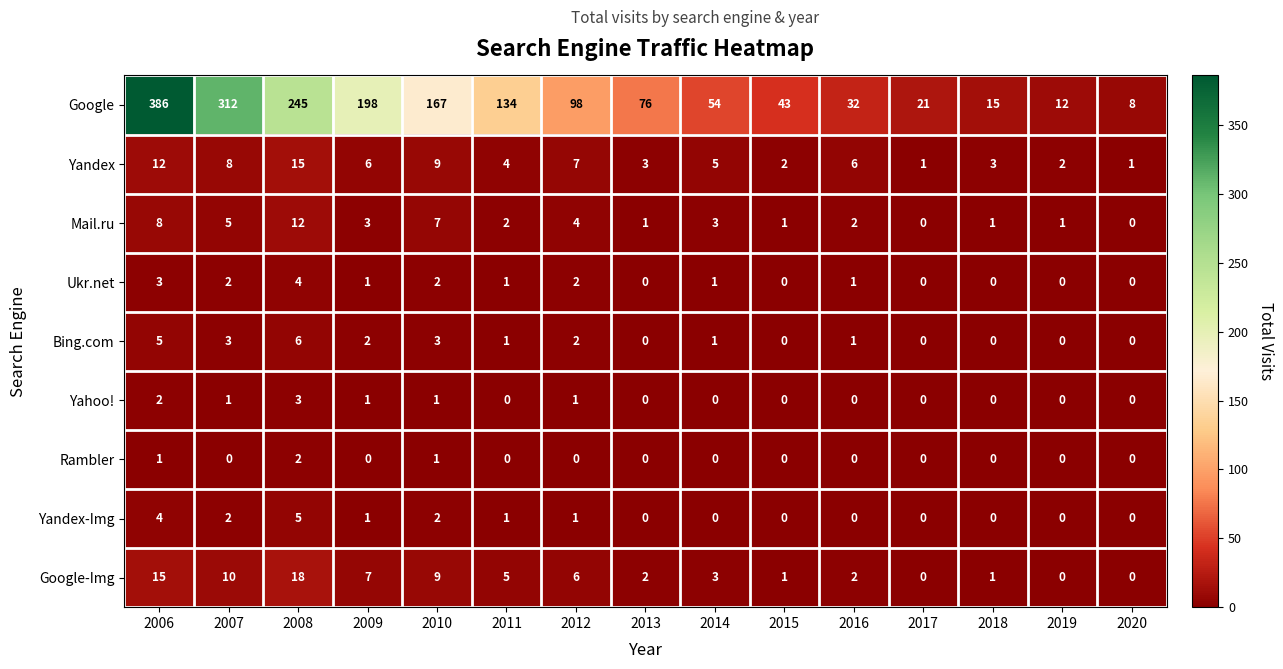

Which label corresponds to the largest value in the chart?

2006